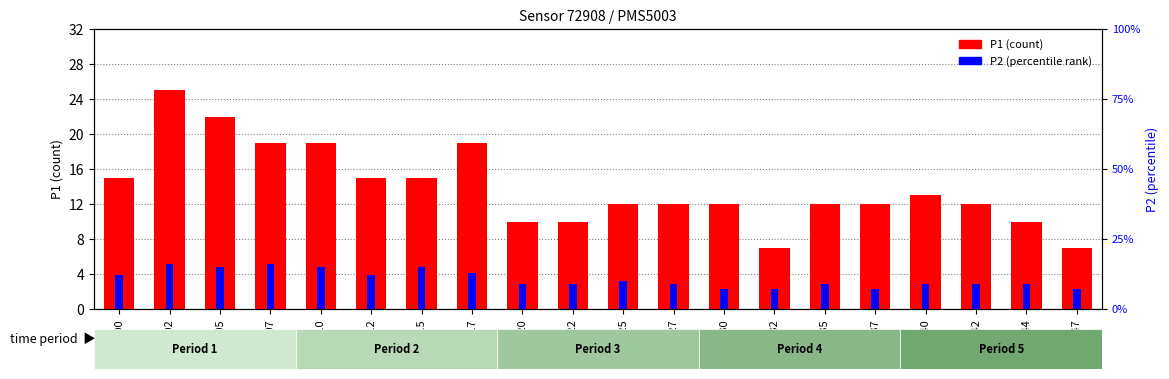

Reading left to right, transcribe all the data shown in this chart.

P1 (count): 00:00=15.0	00:02=25.0	00:05=22.0	00:07=19.0	00:10=19.0	00:12=15.0	00:15=15.0	00:17=19.0	00:20=10.0	00:22=10.0	00:25=12.0	00:27=12.0	00:30=12.0	00:32=7.0	00:35=12.0	00:37=12.0	00:40=13.0	00:42=12.0	00:44=10.0	00:47=7.0
P2 (percentile): 00:00=3.8	00:02=5.1	00:05=4.8	00:07=5.1	00:10=4.8	00:12=3.8	00:15=4.8	00:17=4.2	00:20=2.9	00:22=2.9	00:25=3.2	00:27=2.9	00:30=2.2	00:32=2.2	00:35=2.9	00:37=2.2	00:40=2.9	00:42=2.9	00:44=2.9	00:47=2.2